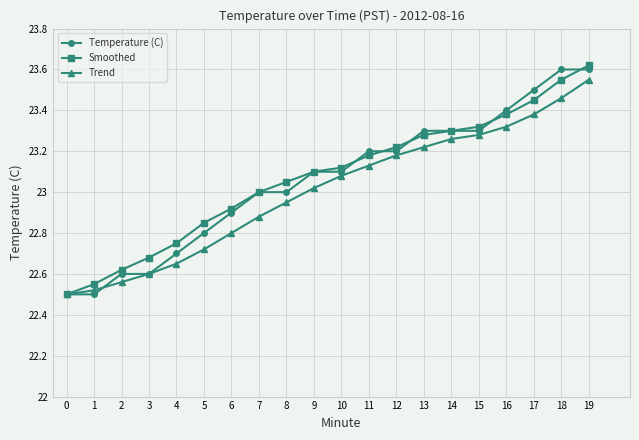

Is the value of Trend at 18 greater than the value of Temperature (C) at 19?

No